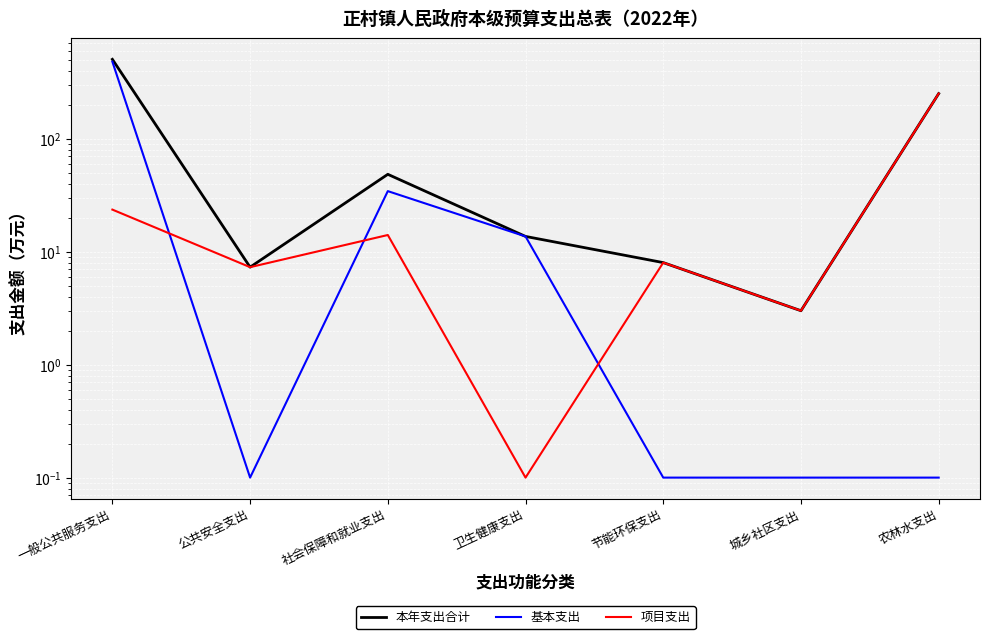

What is the label of the 2nd point from the left?

公共安全支出